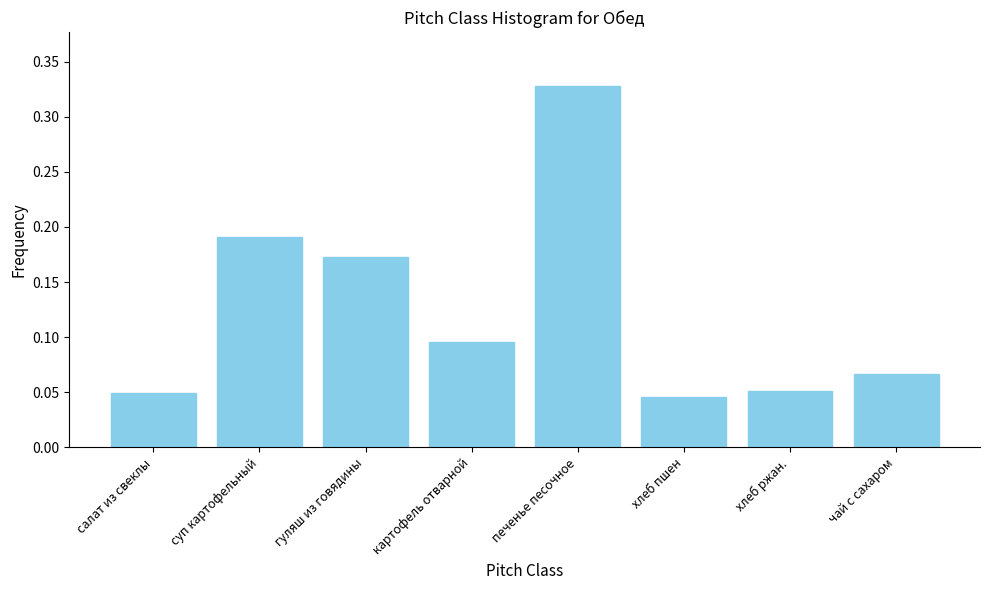

What is the change in value from салат из свеклы to гуляш из говядины?

+0.1